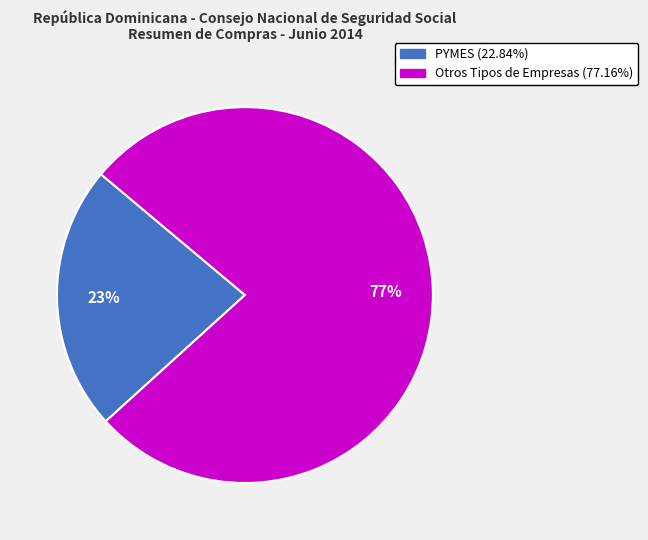

Does any single category account for the majority?

Yes